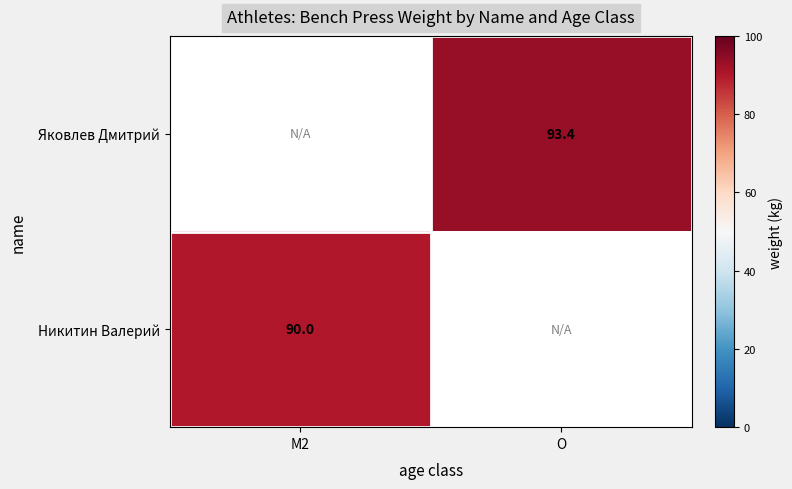

Is the value of Яковлев Дмитрий at O greater than the value of Никитин Валерий at M2?

Yes